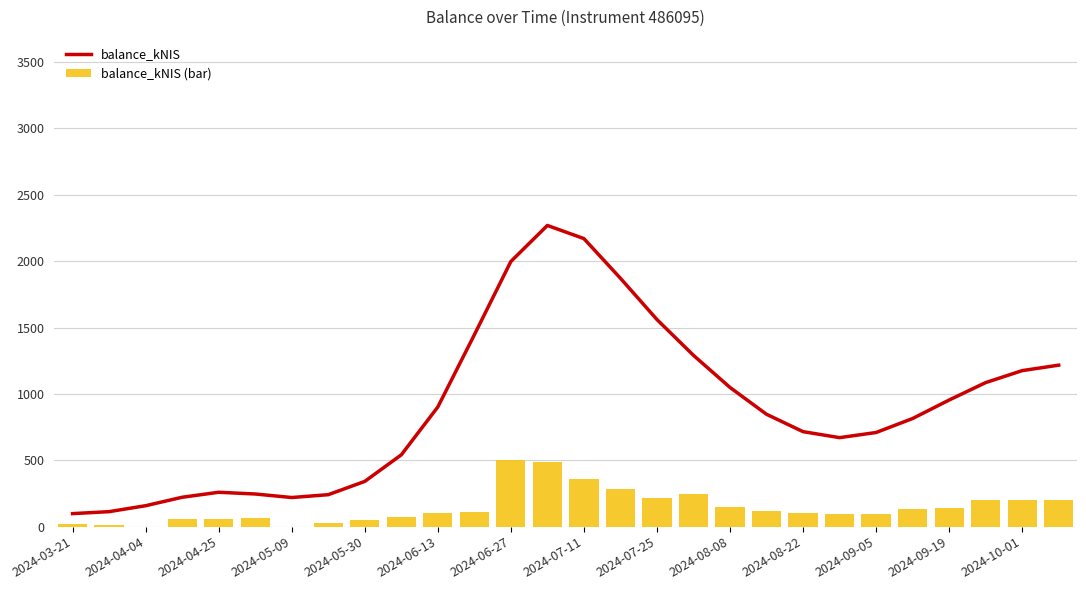

Are the bars grouped side by side (vs. stacked)?

Yes